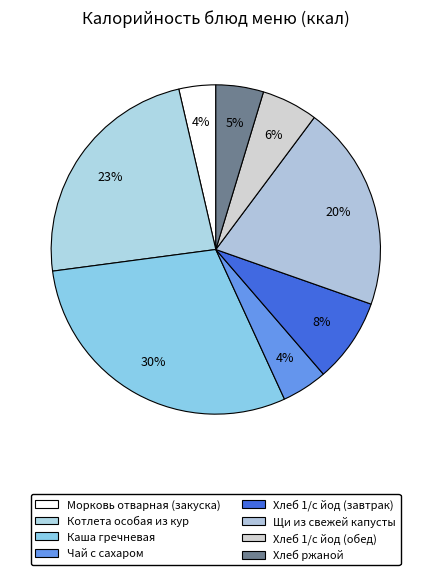

To the nearest percent, what is the difference between the largest and smallest slice percentages?

26%